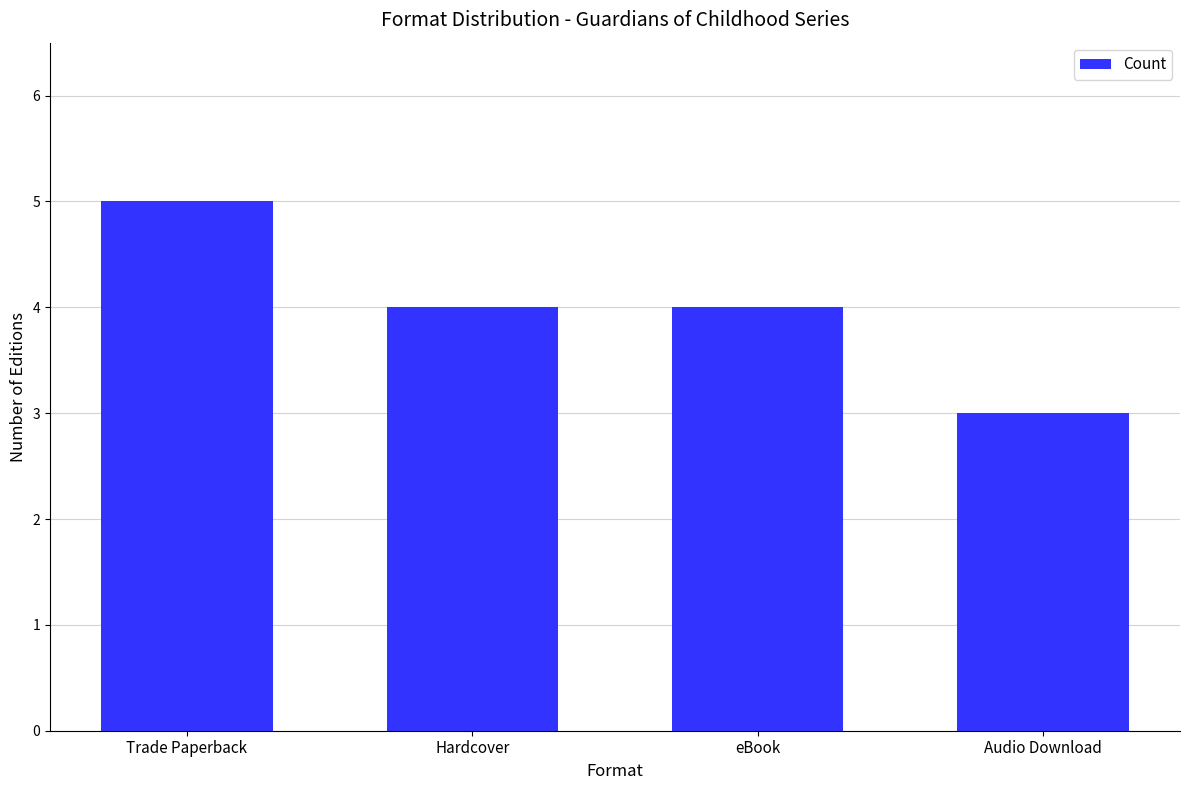

What value does the data have at Hardcover?

4